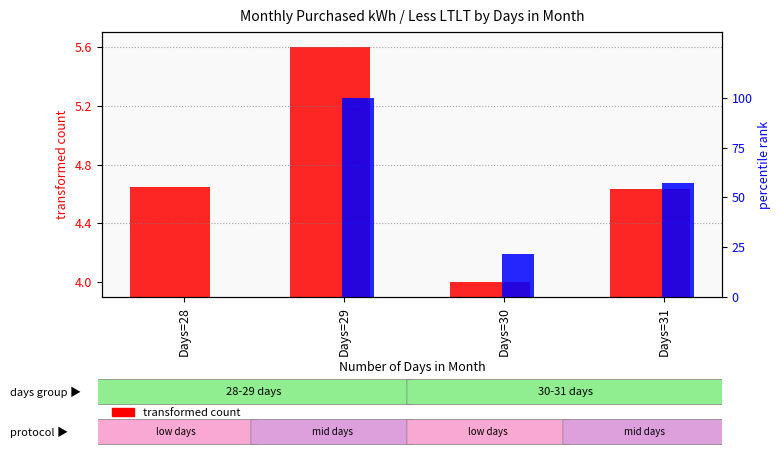

Rank the categories by percentile rank within the sample value from lowest to highest.

Days=28, Days=30, Days=31, Days=29